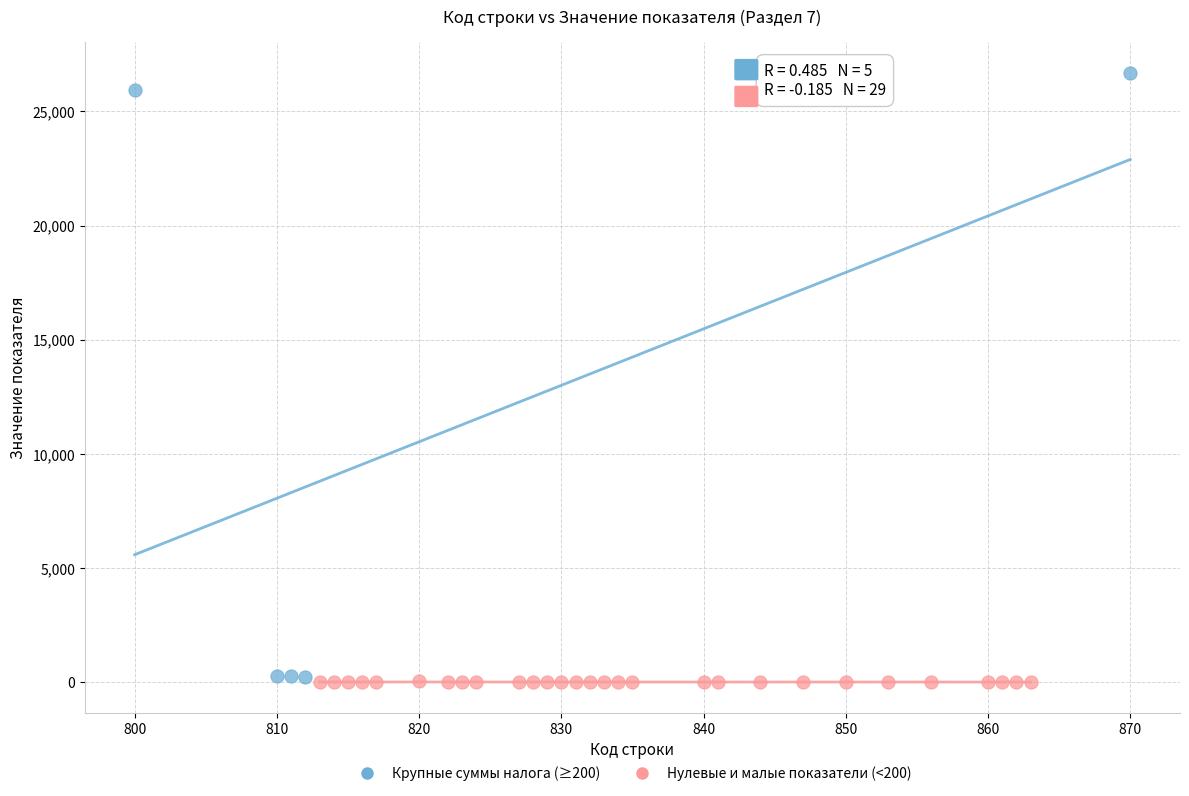

What are all the series names shown in the legend?

Крупные суммы налога (≥200), Нулевые и малые показатели (<200)